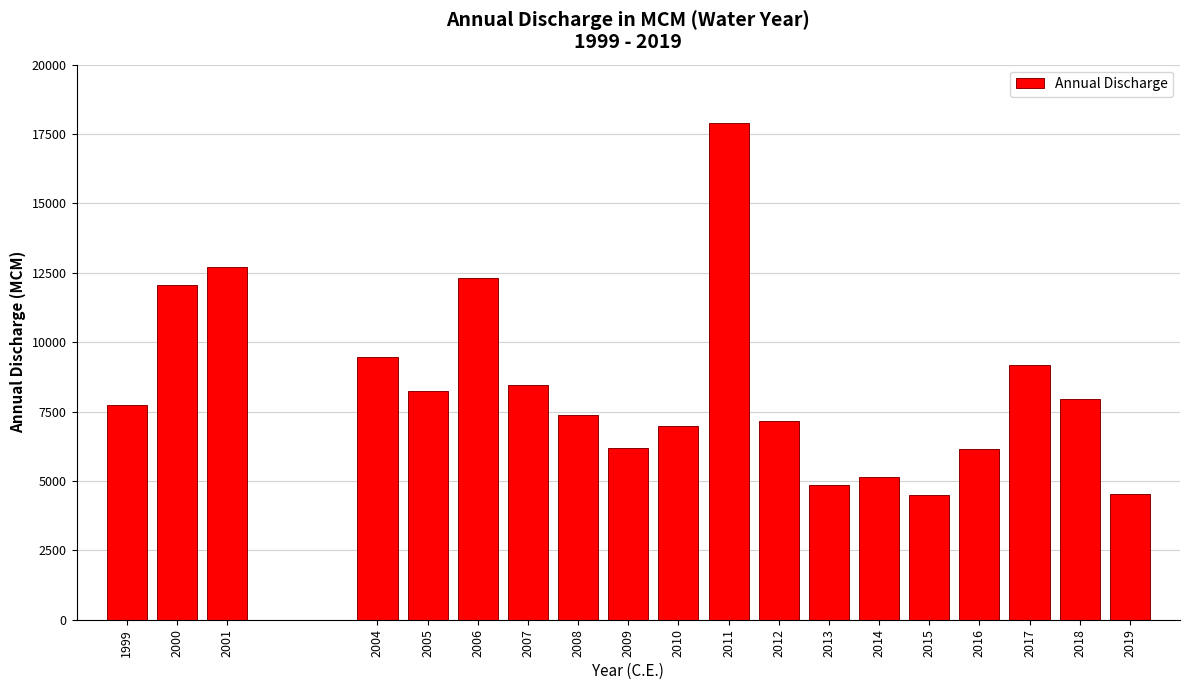

What is the difference between the second highest and second lowest values?

8164.1